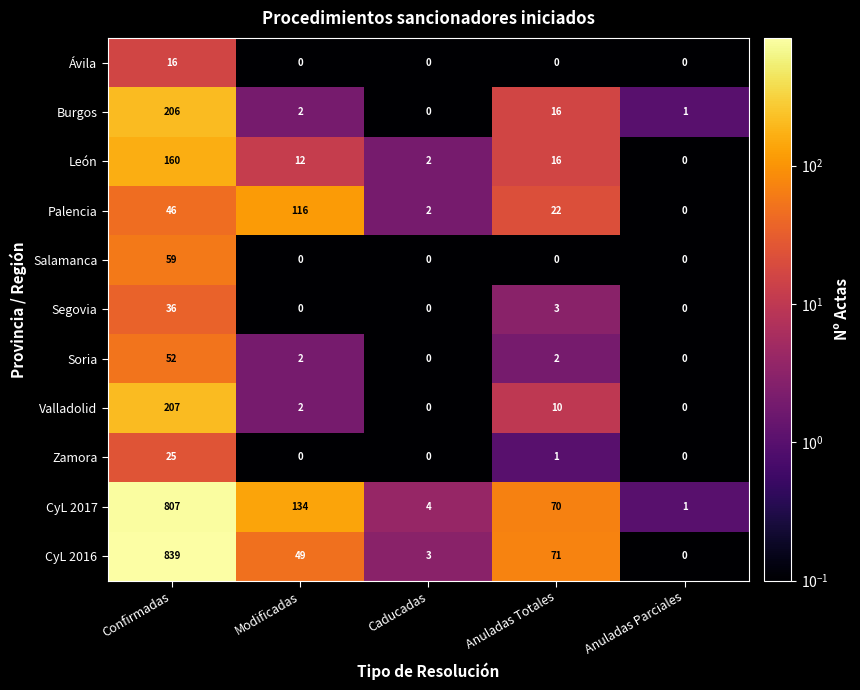

What is the greatest value displayed?

839